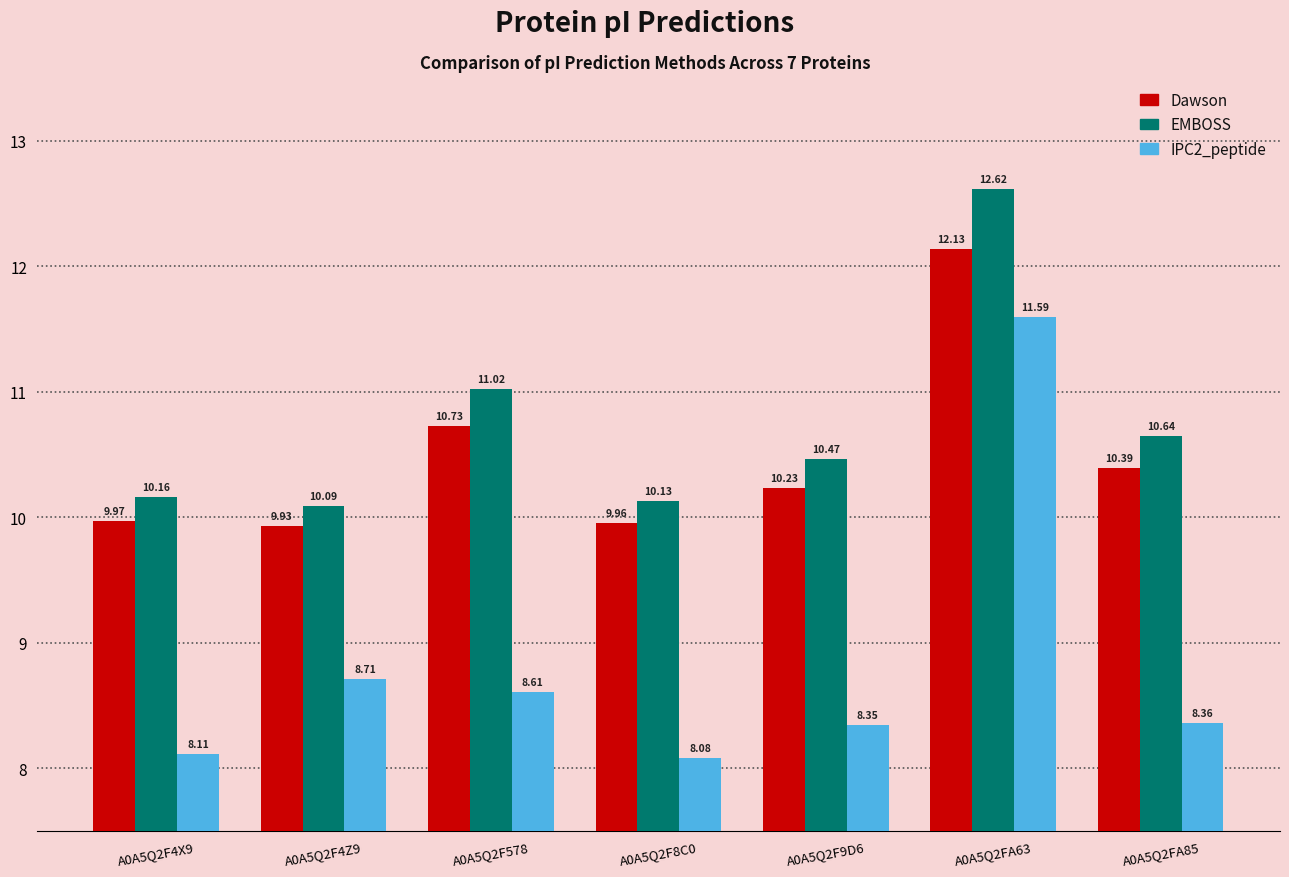

What is the difference between the maximum and second lowest values in the EMBOSS series?

2.5